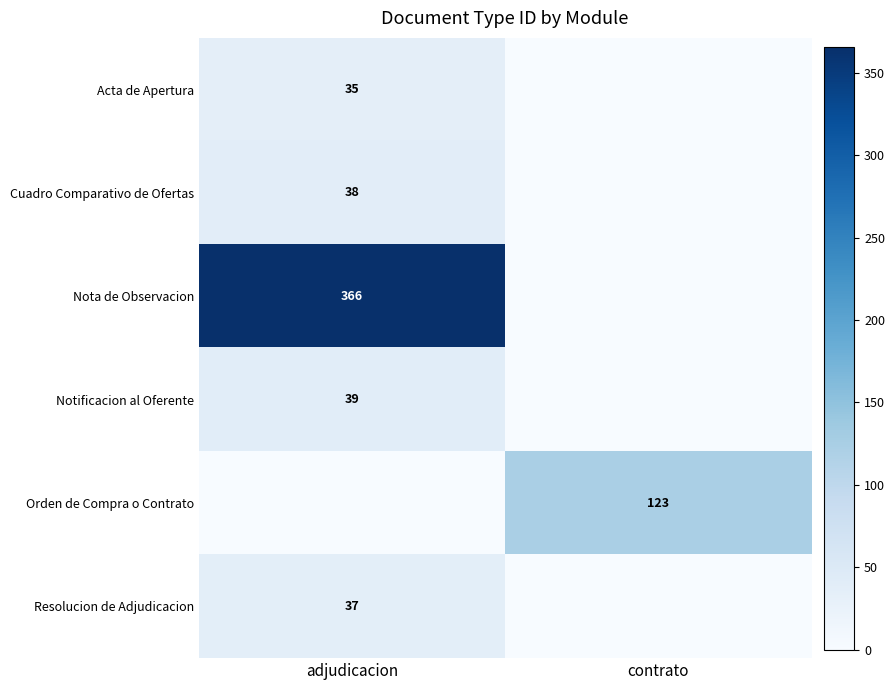

What is the difference between the highest and lowest values at contrato?

123